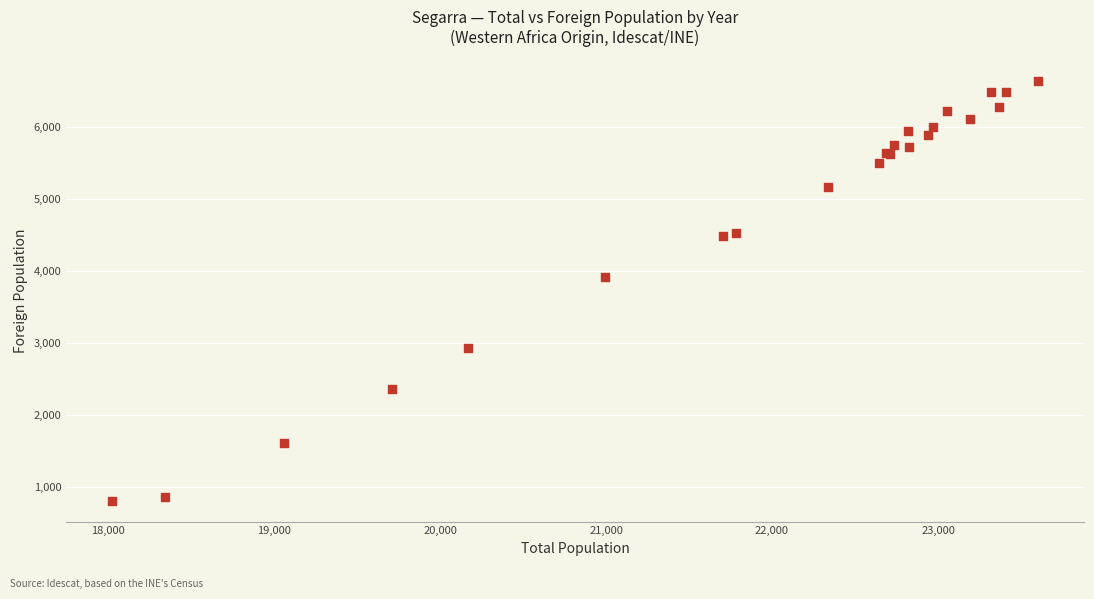

What Y value in the scatter plot is closest to 3725?

3920